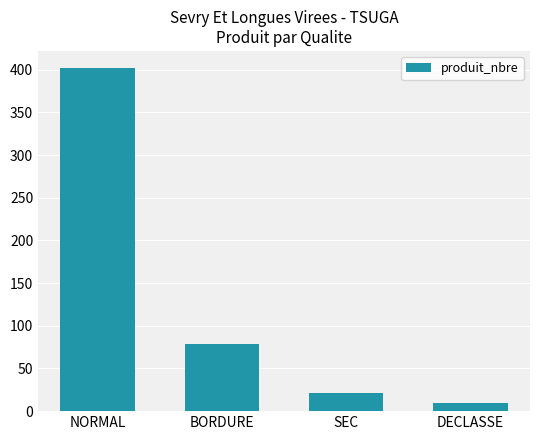

What is the difference between the second highest and minimum values?

69